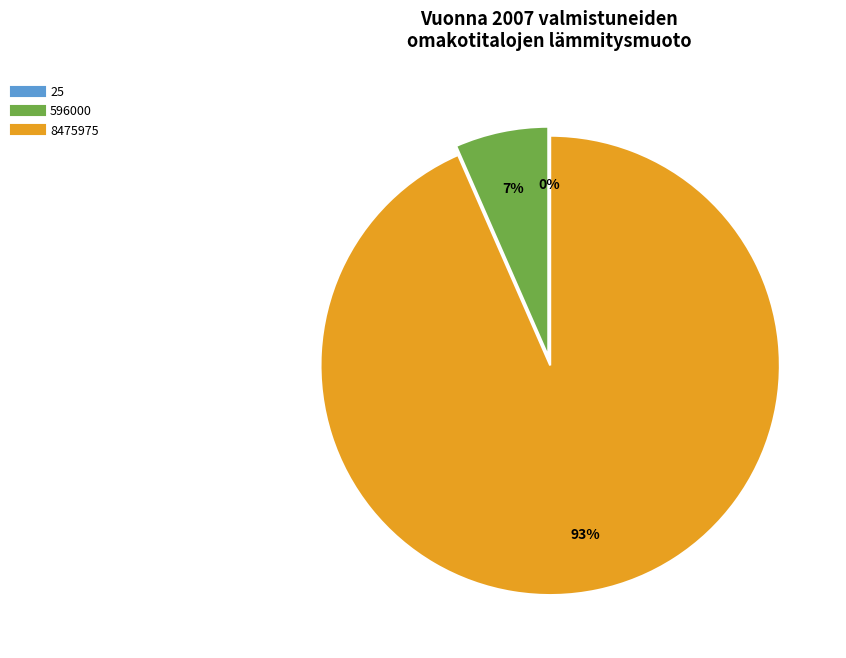

To the nearest percent, what is the difference between the largest and smallest slice percentages?

93%